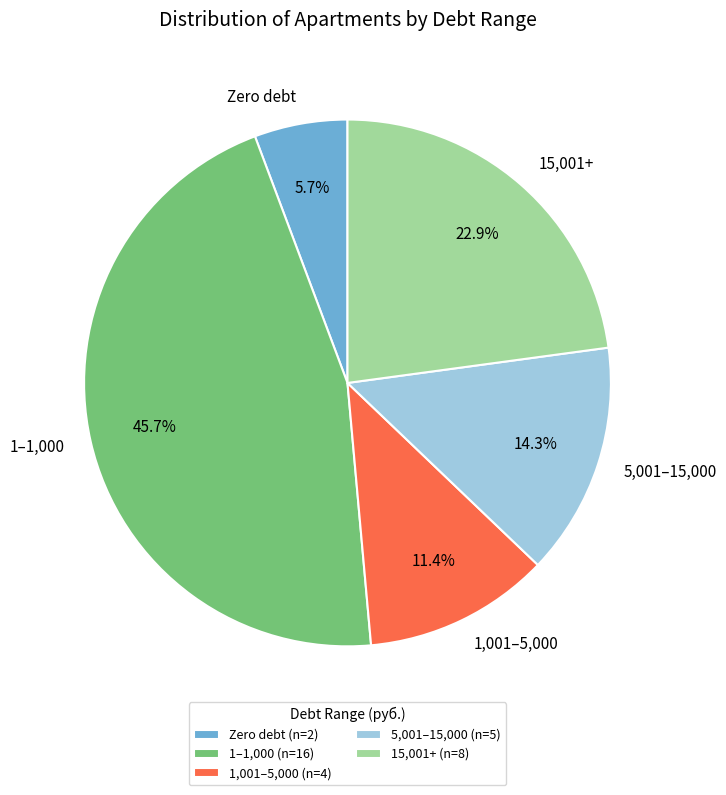

Combined, do 1–1,000 and Zero debt account for over 50%?

Yes